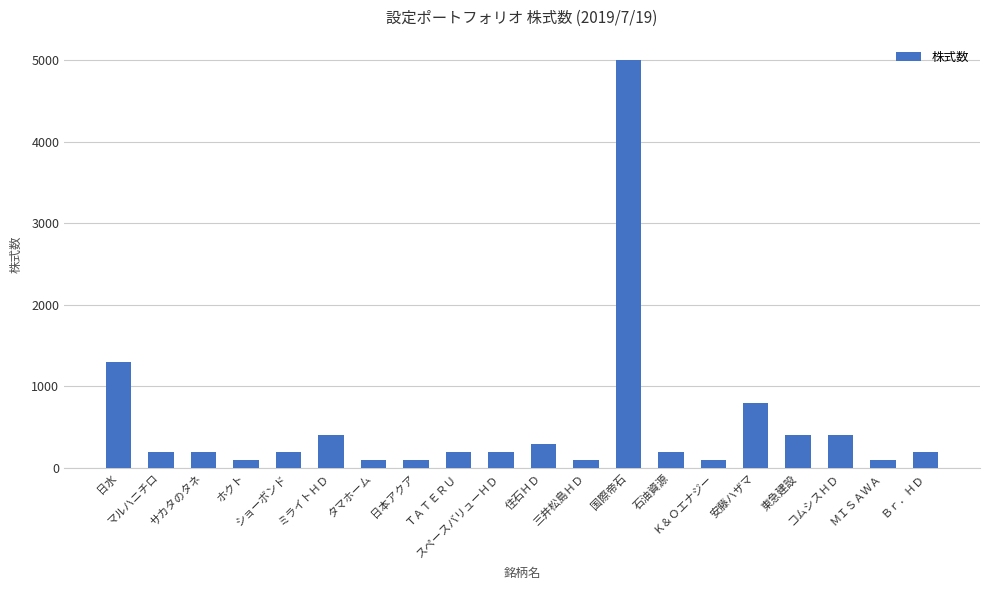

Reading left to right, what are all the values shown in this chart?

日水=1300	マルハニチロ=200	サカタのタネ=200	ホクト=100	ショーボンド=200	ミライトＨＤ=400	タマホーム=100	日本アクア=100	ＴＡＴＥＲＵ=200	スペースバリューＨＤ=200	住石ＨＤ=300	三井松島ＨＤ=100	国際帝石=5000	石油資源=200	Ｋ＆Ｏエナジー=100	安藤ハザマ=800	東急建設=400	コムシスＨＤ=400	ＭＩＳＡＷＡ=100	Ｂｒ．ＨＤ=200